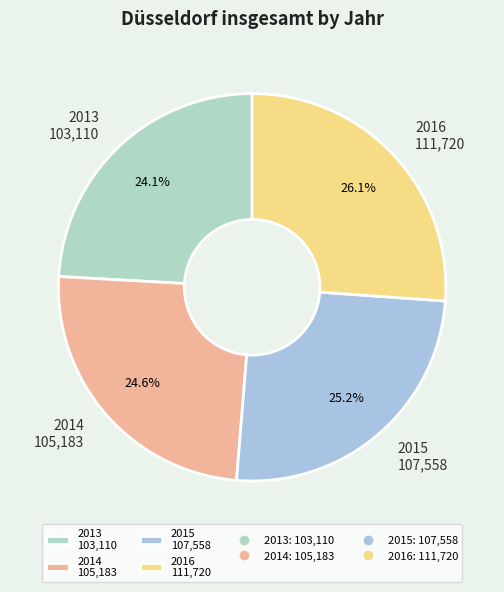

To the nearest percent, what is the difference between the 2013 and 2015 slice percentages?

1%